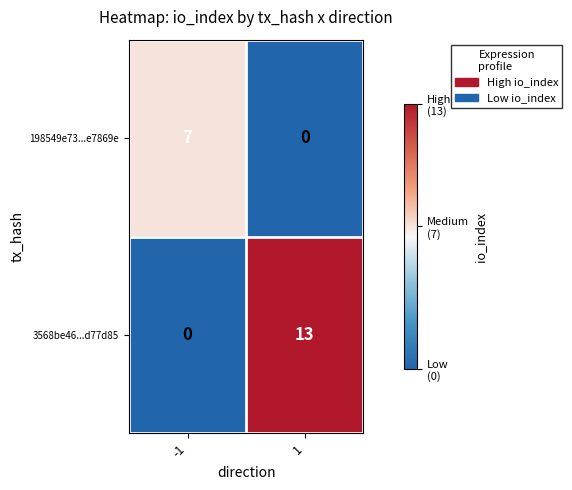

What is the sum of the 198549e73...e7869e values at 1 and -1?

7